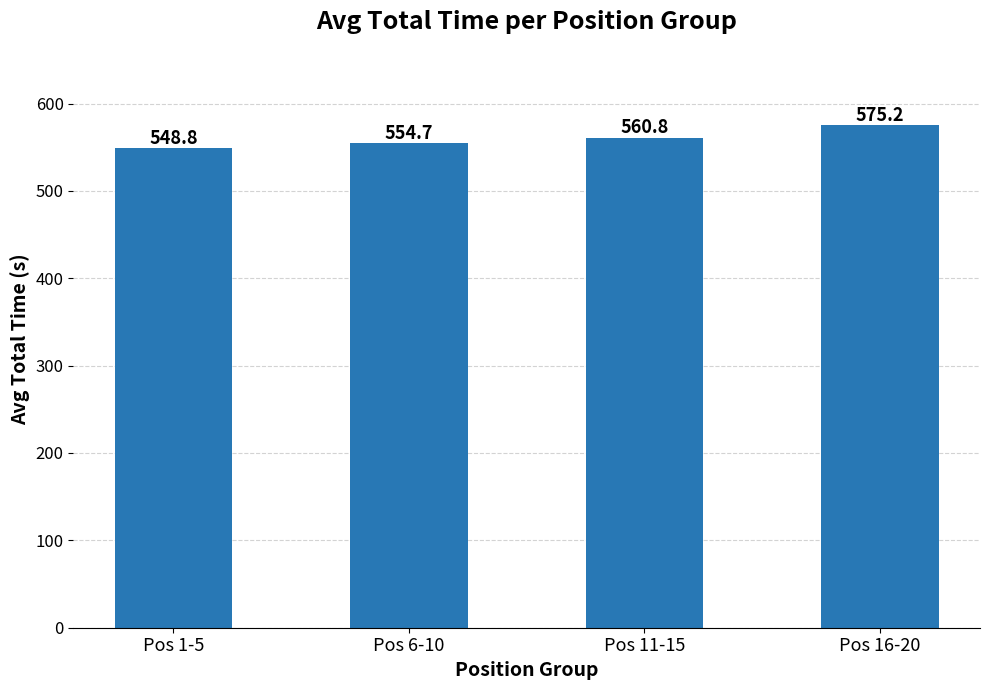

What is the approximate value at Pos 6-10?

554.7